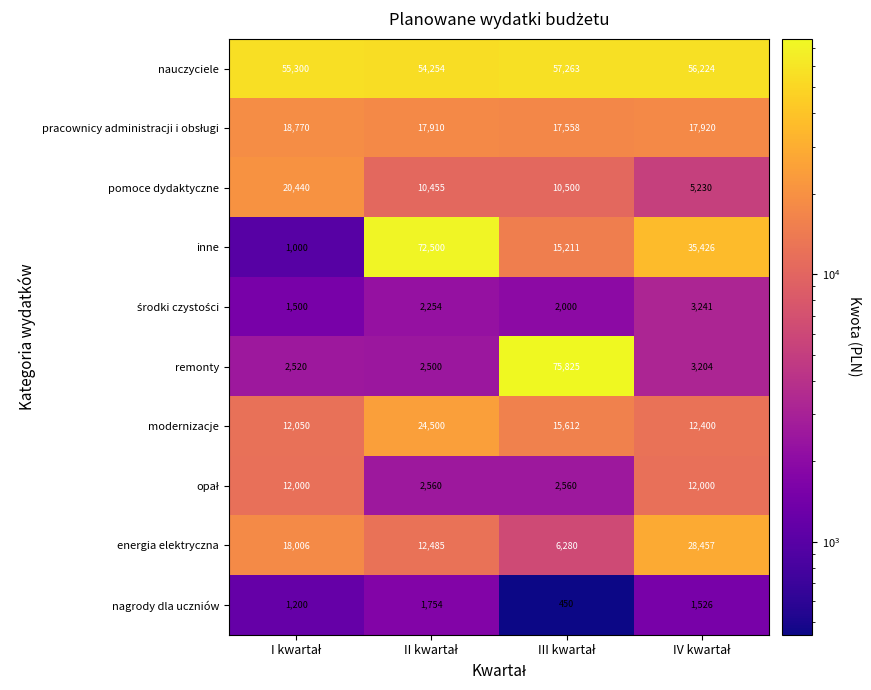

Which series has the largest total across all categories?

nauczyciele